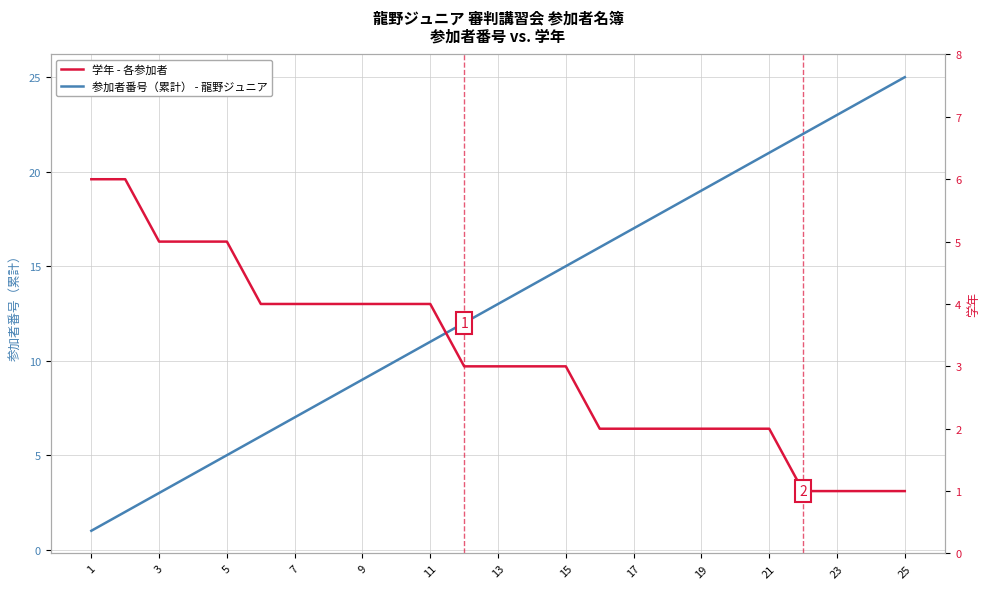

The value of 参加者番号（累計） - 龍野ジュニア at 23 is 23. True or false?

True